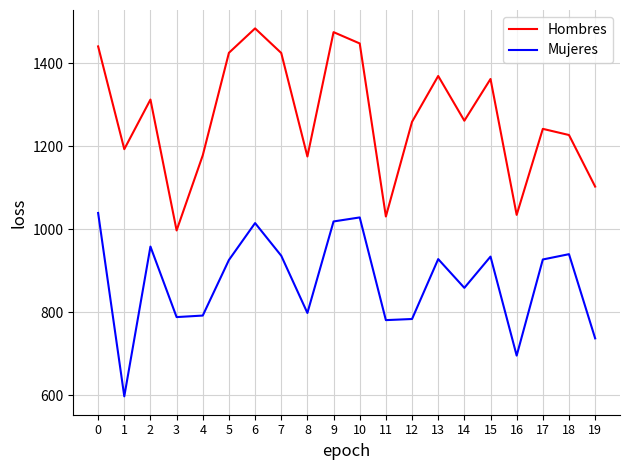

What is the spread (max minus min) of values at 9?

455.6